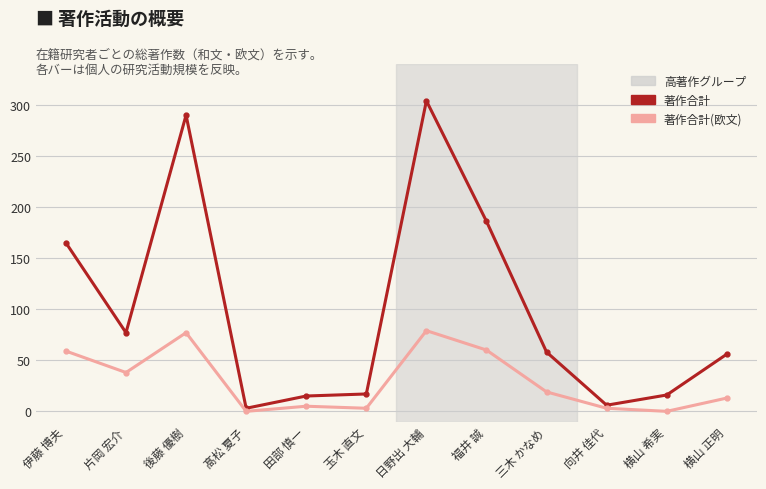

True or false: 著作合計 and 著作合計(欧文) intersect in this chart.

False